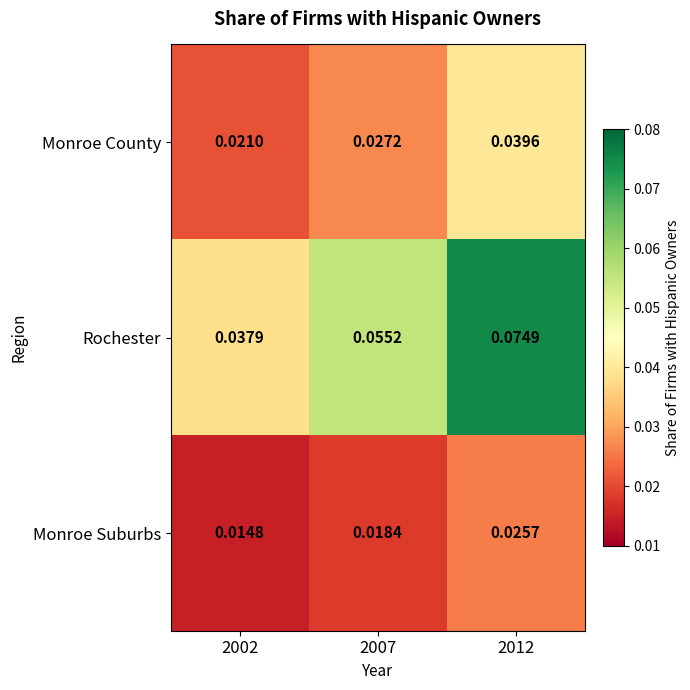

List the series in order of their peak value, lowest first.

Monroe Suburbs, Monroe County, Rochester